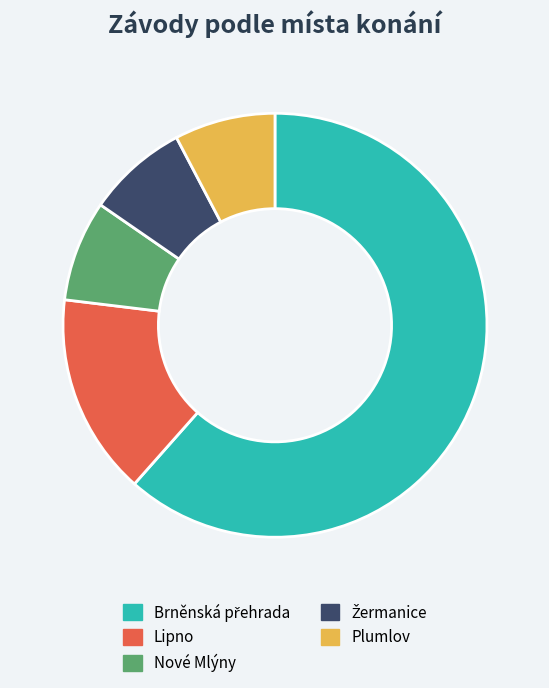

How many segments does this pie chart have?

5